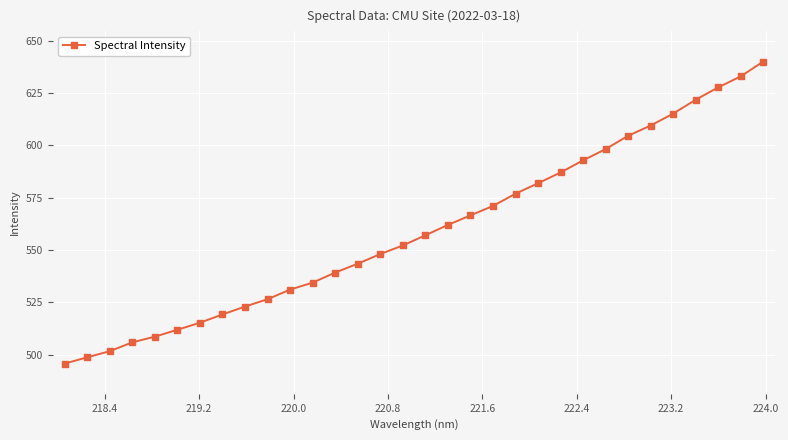

What is the value of the 26th point from the left?

604.6